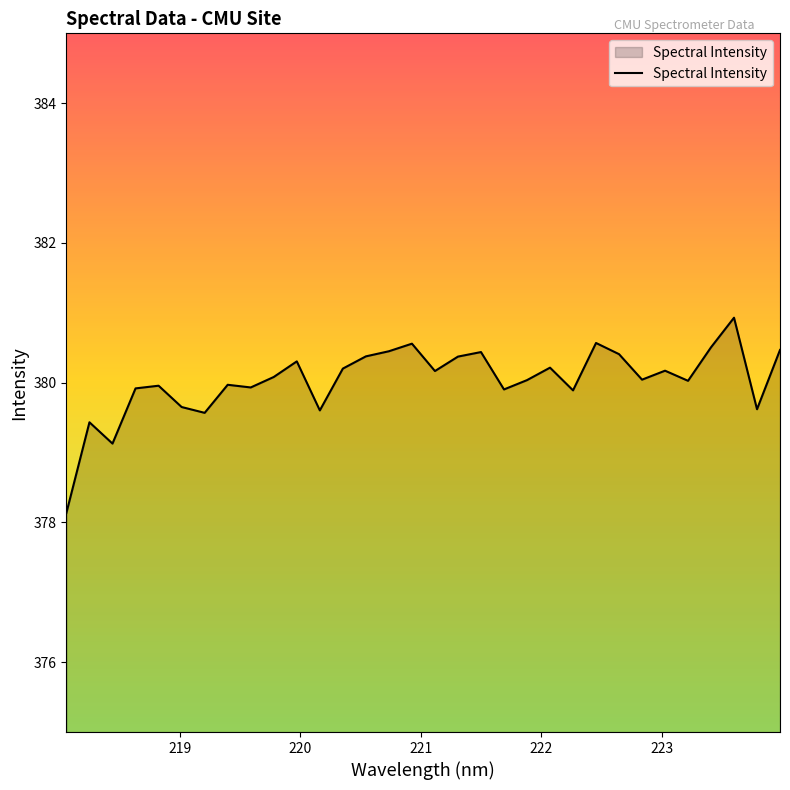

What is the maximum value shown in the chart?

380.9